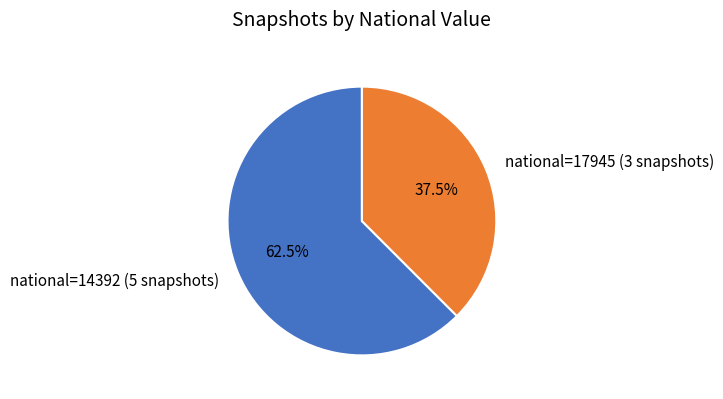

Which category has the smallest portion of the pie?

national=17945 (3 snapshots)